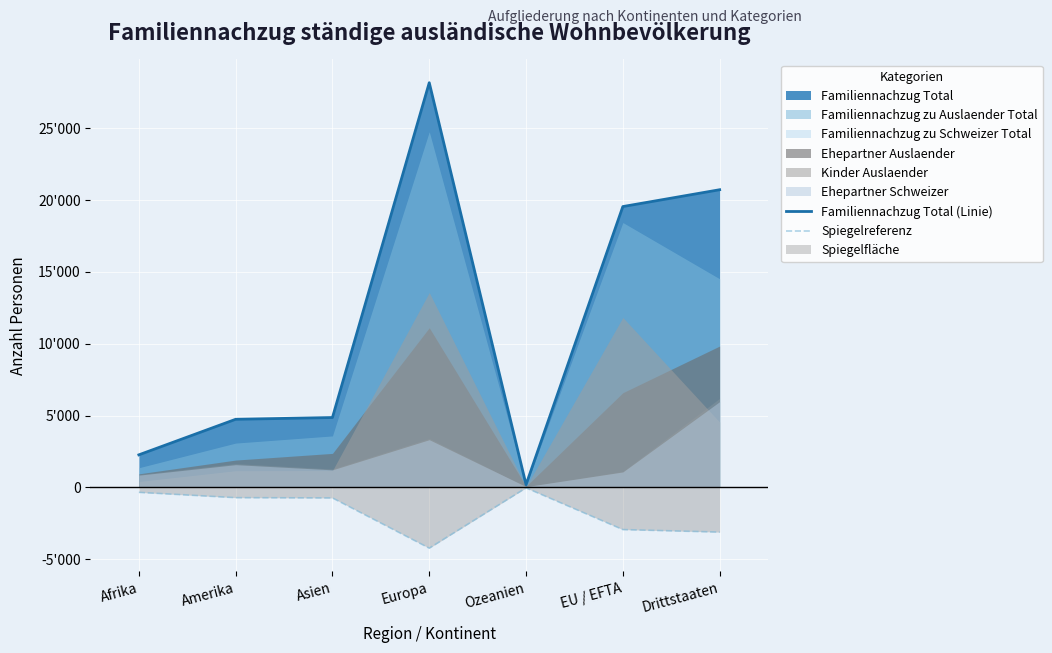

True or false: Spiegelreferenz and Familiennachzug Total (Linie) intersect in this chart.

False